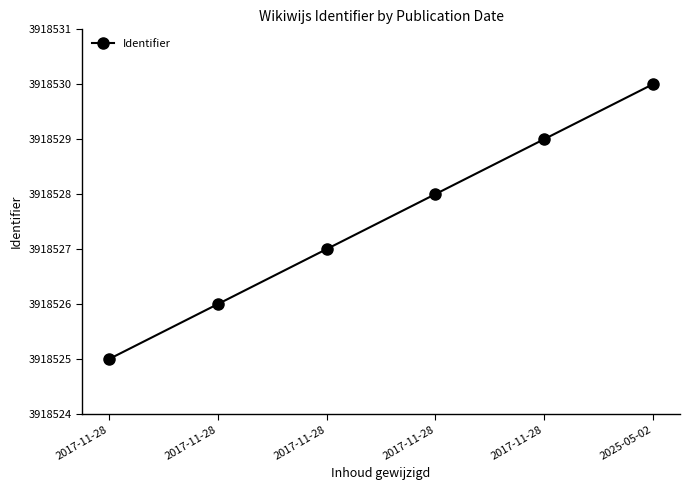

What is the label of the 3rd point from the right?

2017-11-28